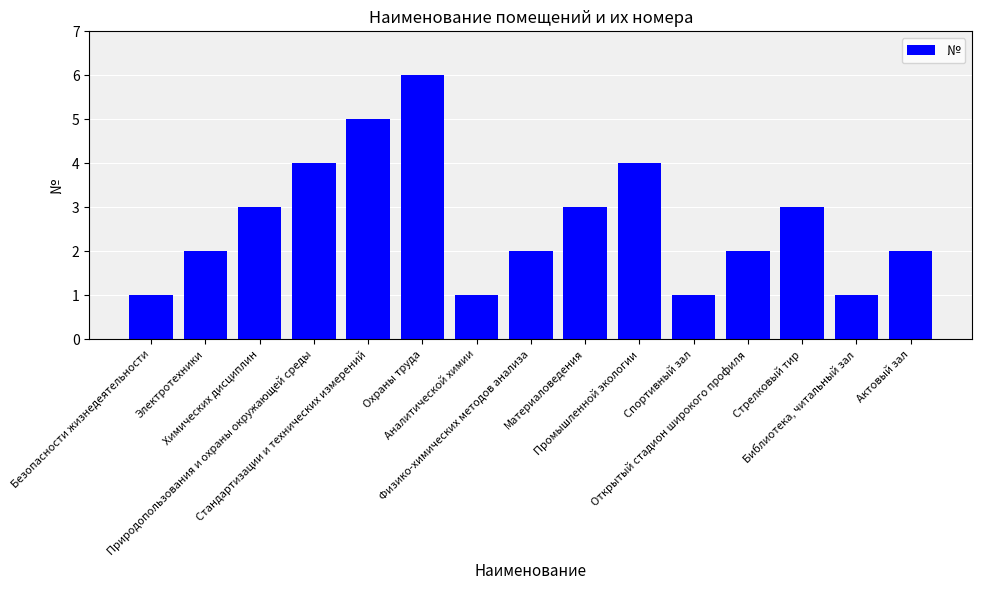

How many bars are there in total?

15